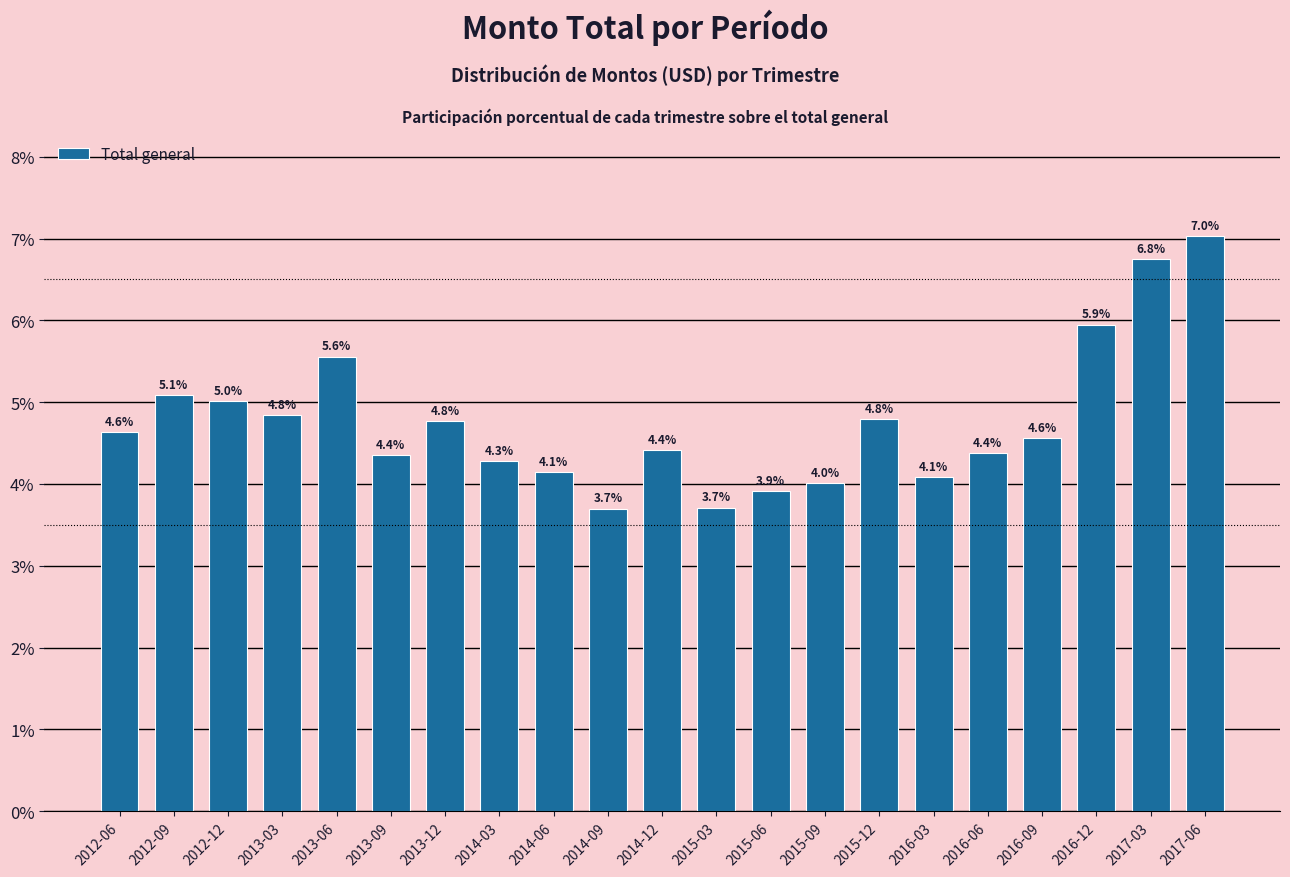

Reading right to left, transcribe all the data shown in this chart.

7.0	6.8	5.9	4.6	4.4	4.1	4.8	4.0	3.9	3.7	4.4	3.7	4.1	4.3	4.8	4.4	5.6	4.8	5.0	5.1	4.6